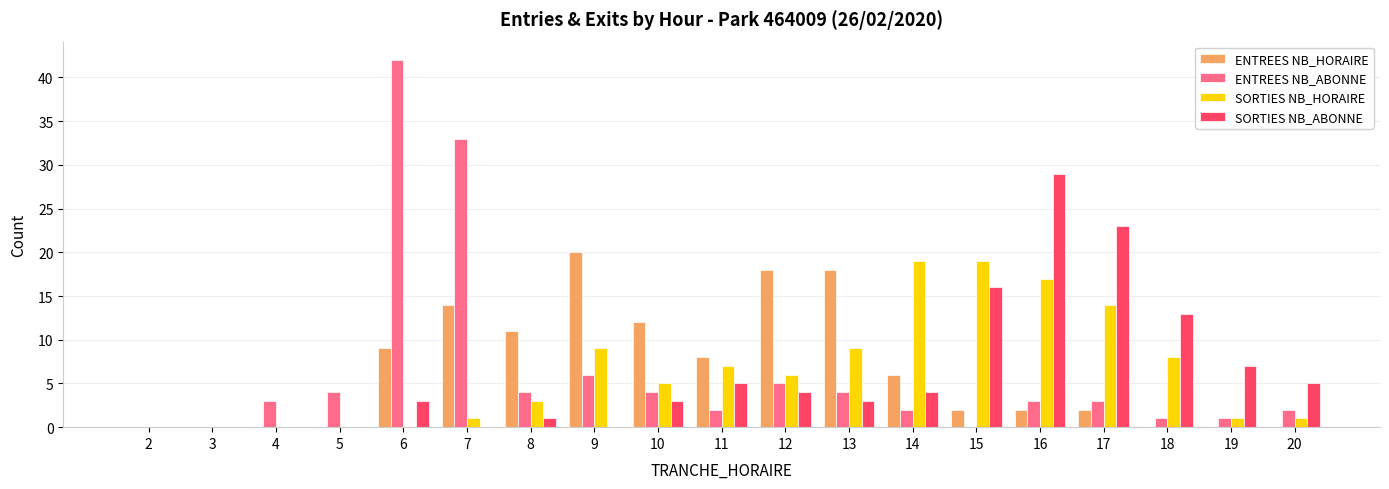

Which series changed the most between 3 and 11?

ENTREES NB_HORAIRE